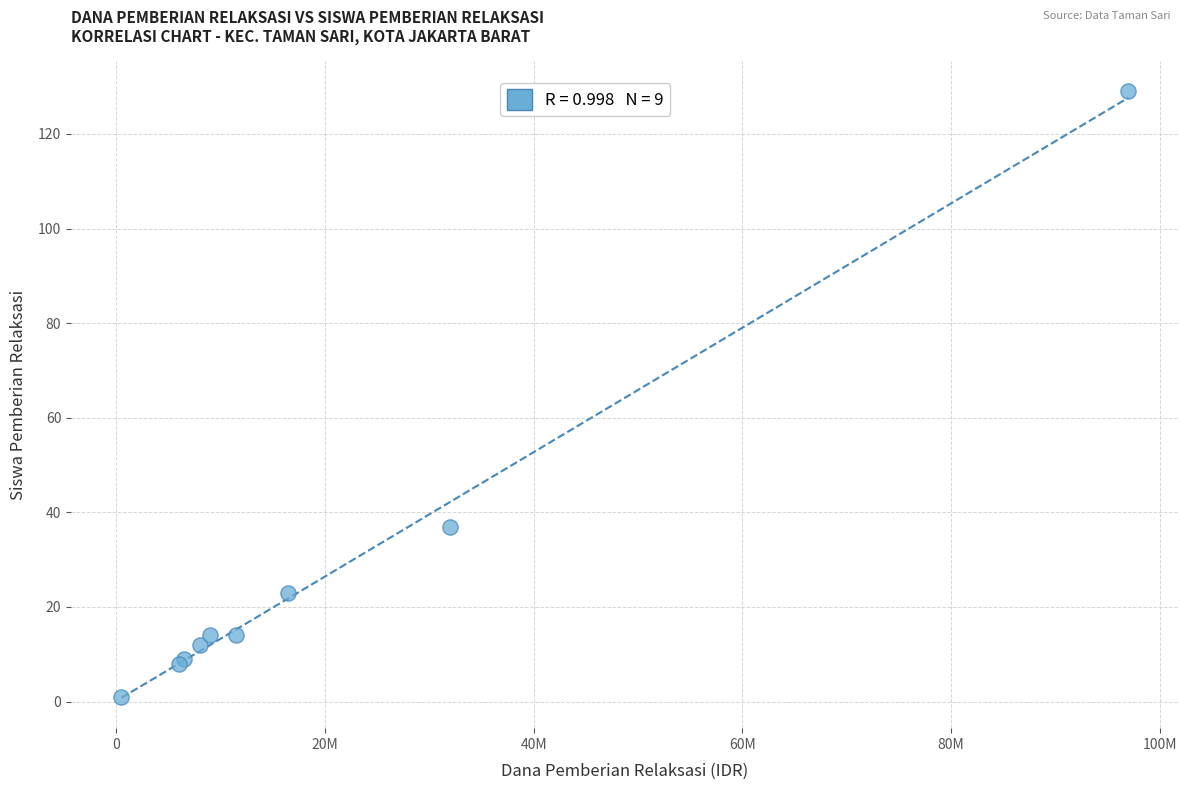

What Y value in the scatter plot is closest to 65?

37